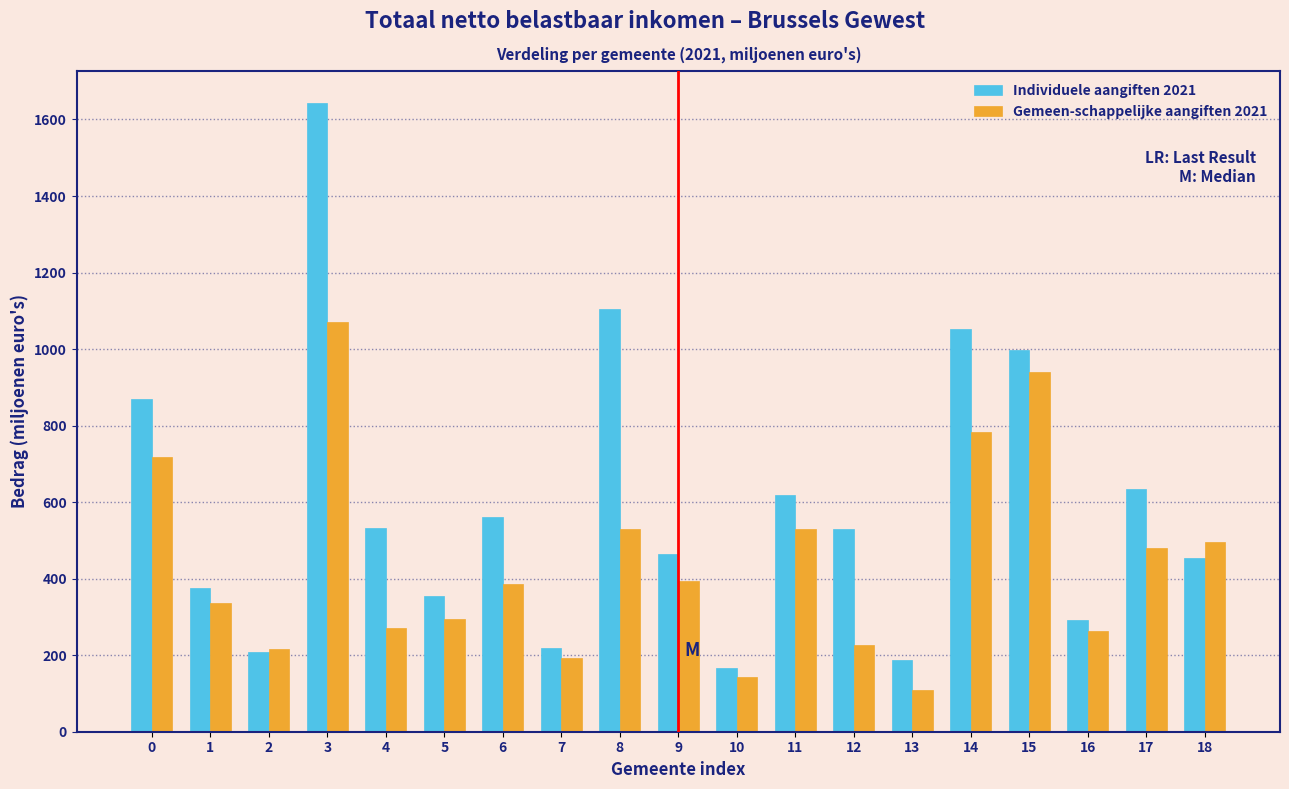

The Individuele aangiften 2021 series shows 870.8 at 0. True or false?

True